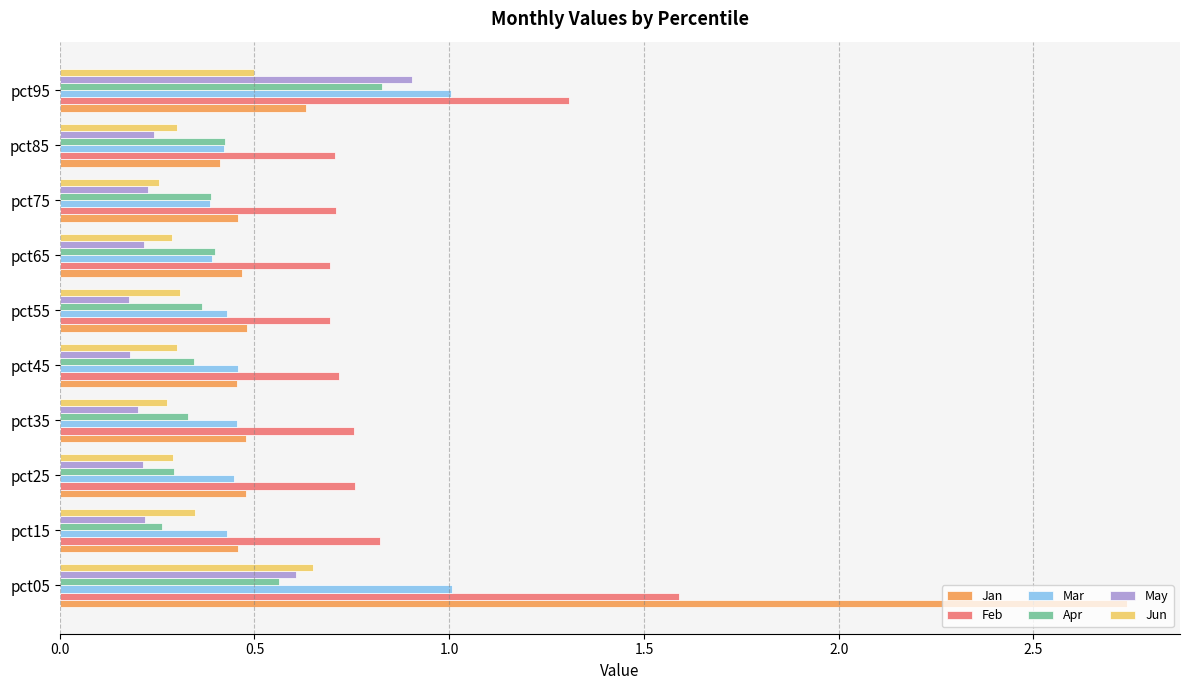

The May series shows 0.2 at pct75. True or false?

True